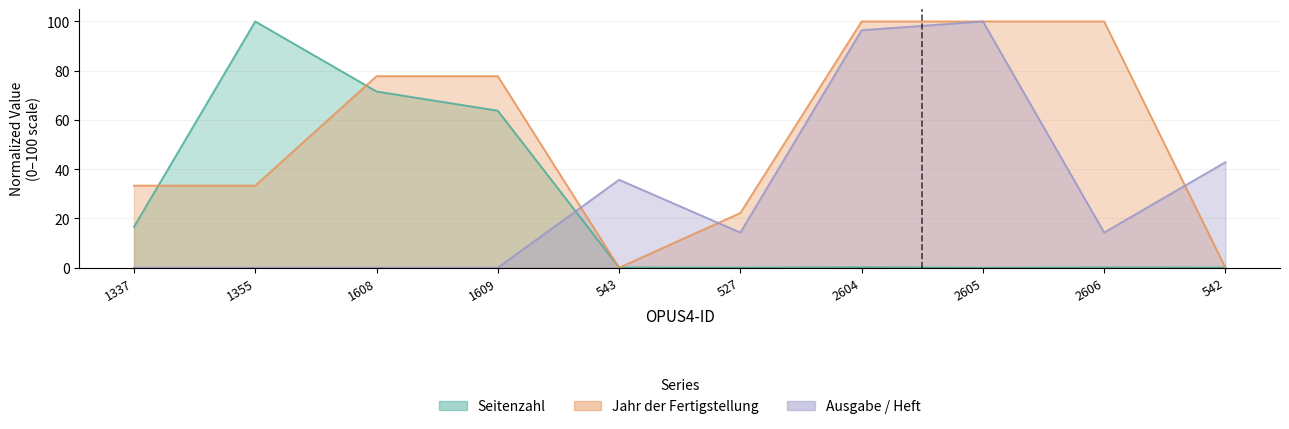

Rank the series by their maximum value, from highest to lowest.

Seitenzahl, Jahr der Fertigstellung, Ausgabe / Heft